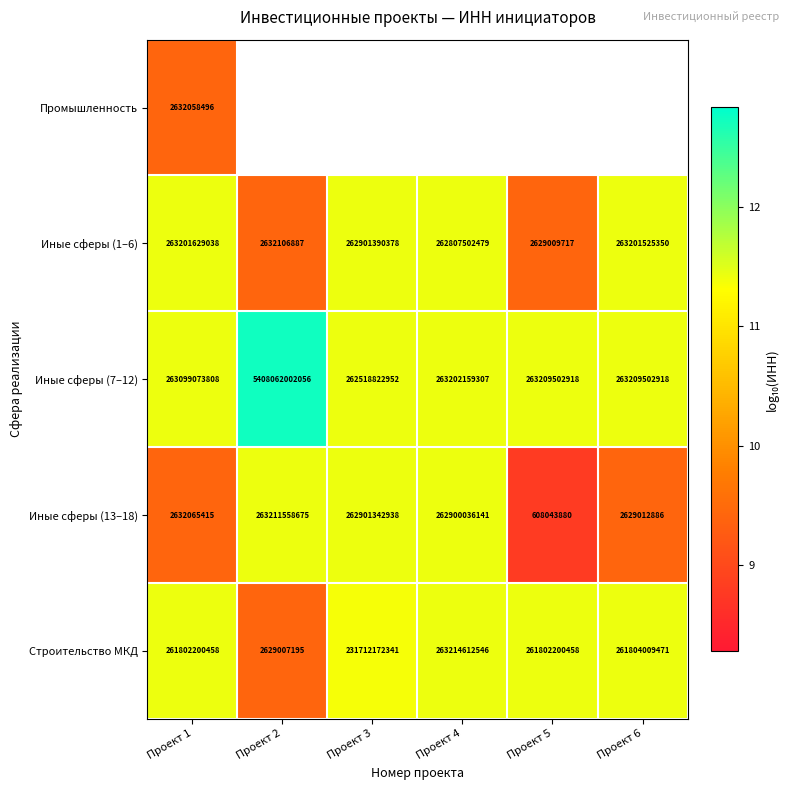

Between Проект 5 and Проект 6, which is larger?

Проект 6